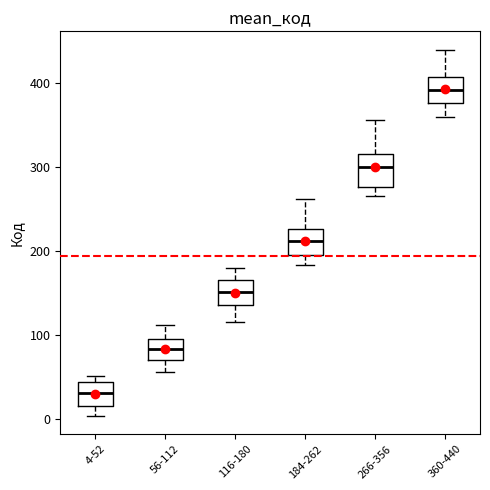

Where does the median line of the box for 184-262 sit on the y-axis? The values are not printed on the chart, so give them approximately, as read against the axis.

210